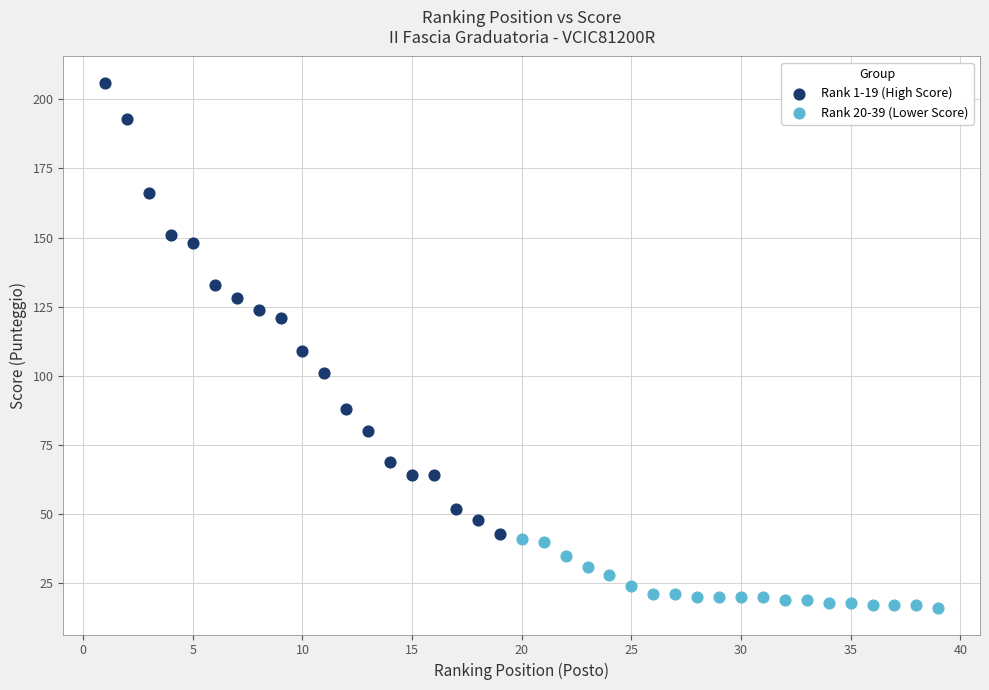

Which series contains the lowest Y value?

Rank 20-39 (Lower Score)